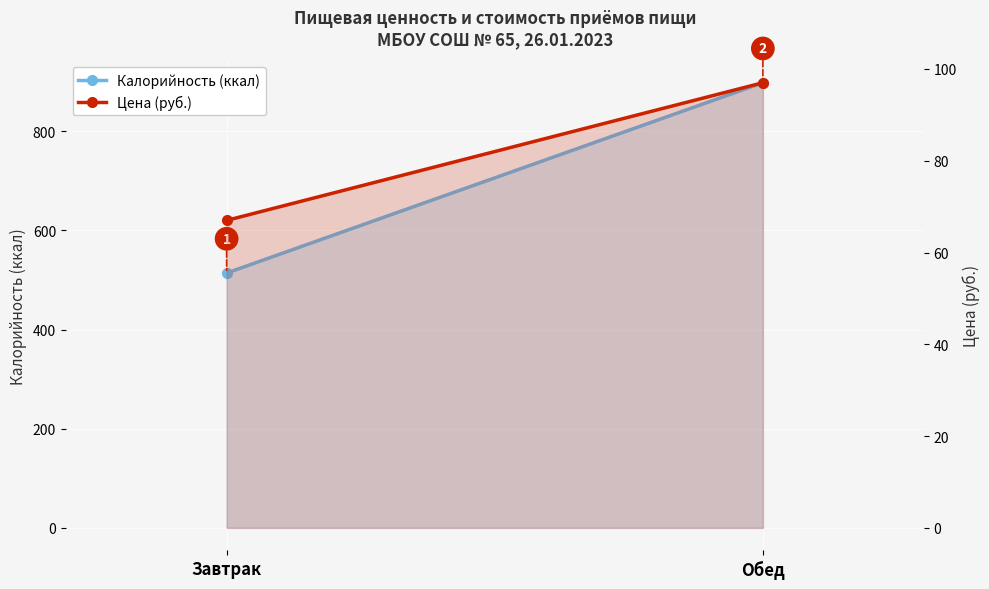

Rank the series at Обед from lowest to highest value.

Цена (руб.), Калорийность (ккал)